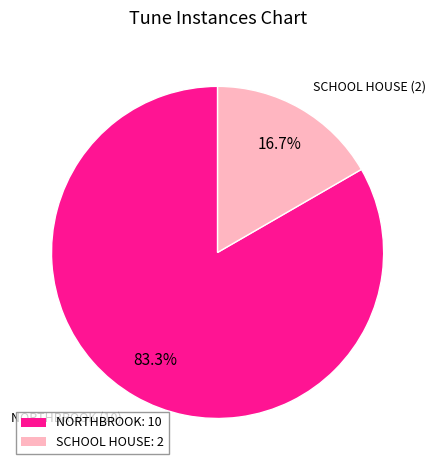

Between NORTHBROOK and SCHOOL HOUSE, which is larger?

NORTHBROOK